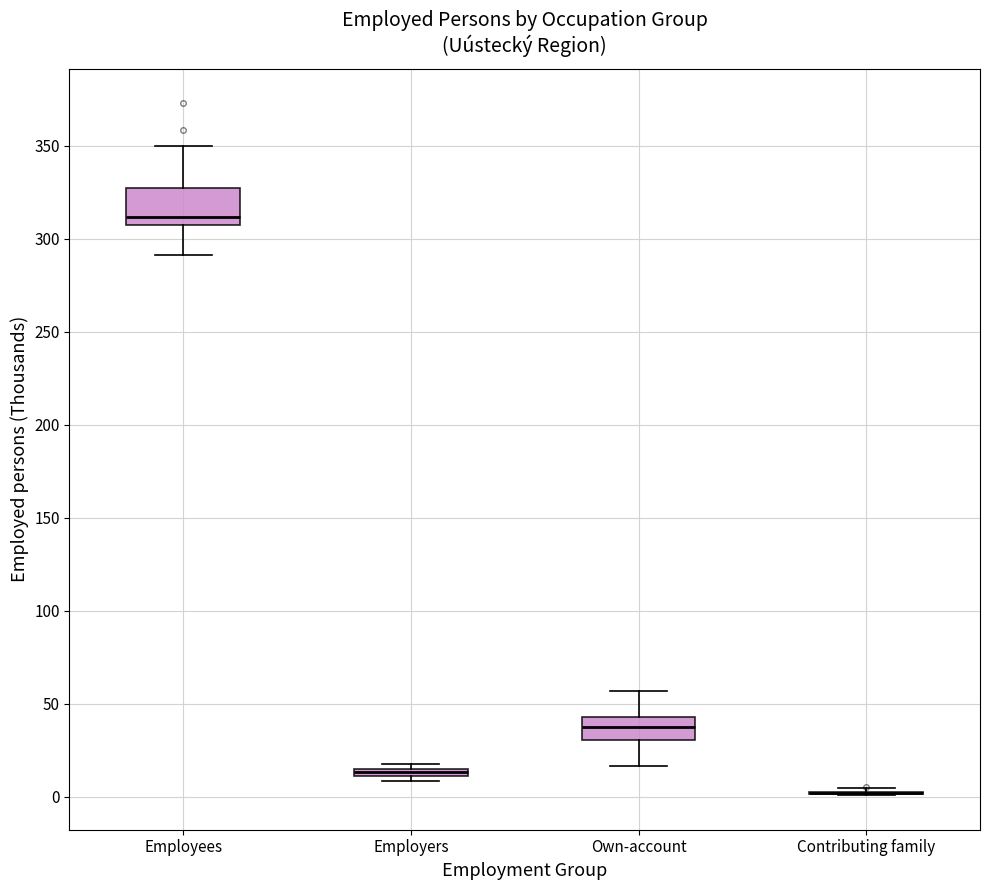

Comparing the boxes themselves (not the whiskers), which one is the tallest?

Employees